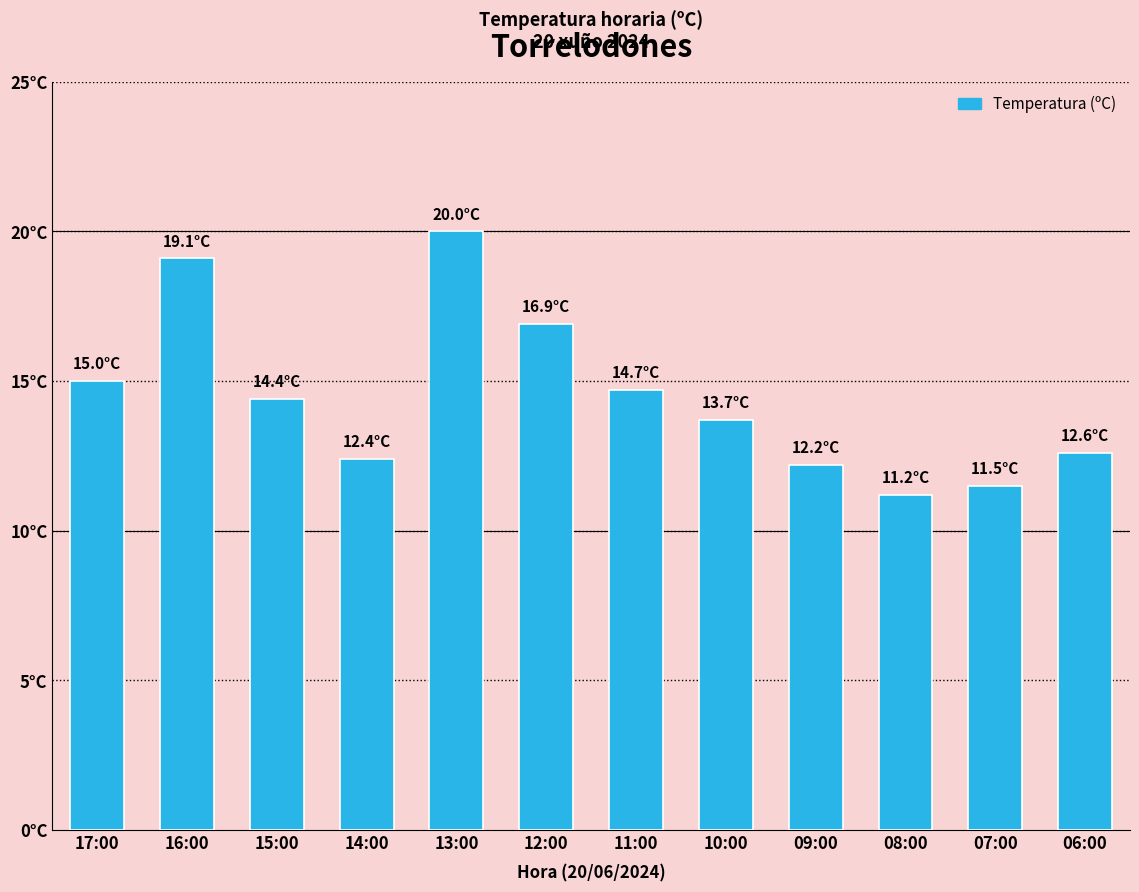

Where is the data nearest to the value 15?

17:00